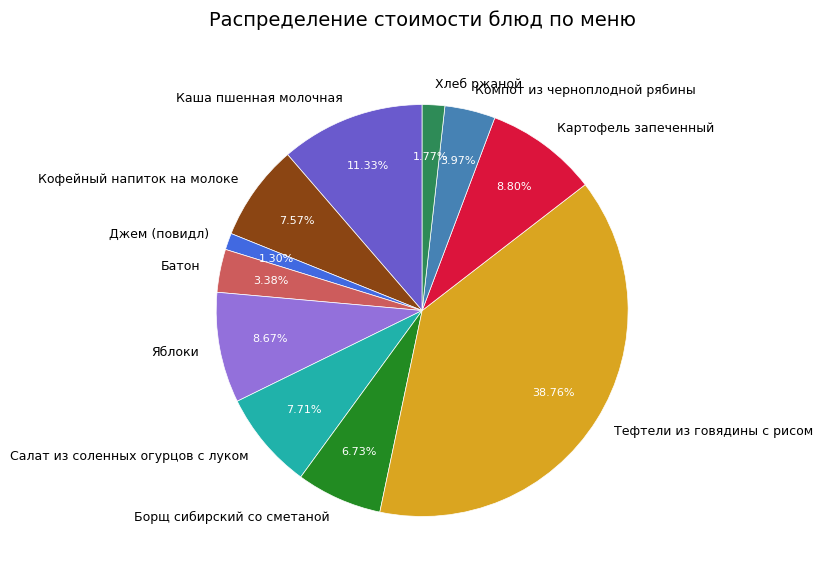

What percentage do Батон and Яблоки together represent?

12.1%